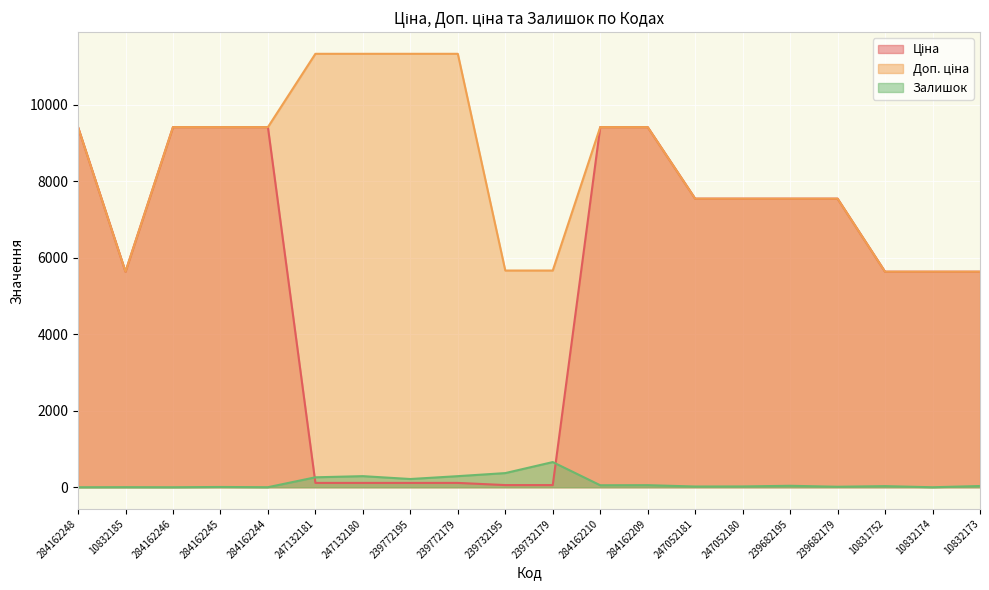

What is the difference between the highest and lowest values at 284162245?

9409.9